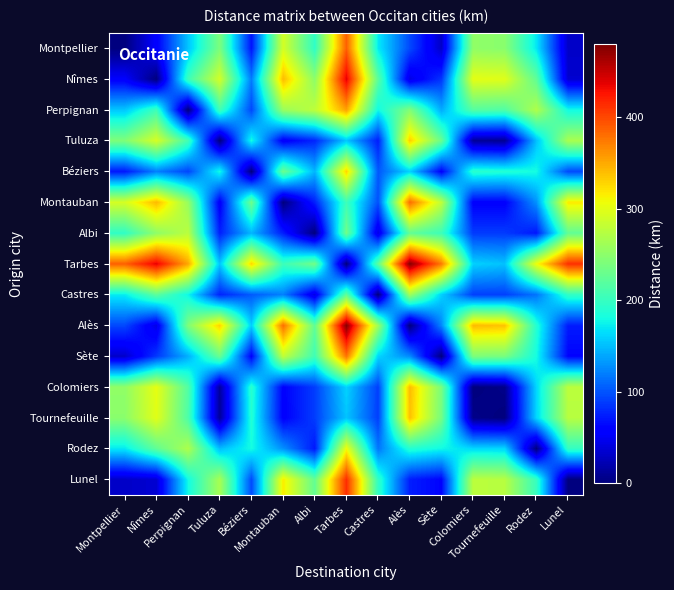

At which category does the chart reach its peak across all series?

Tarbes